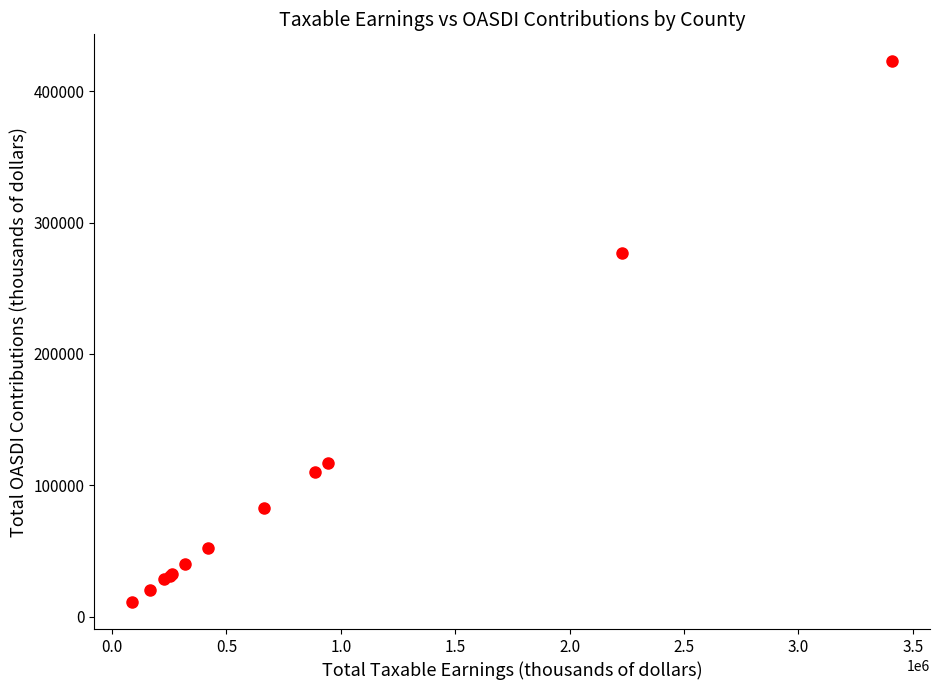

What Y value in the scatter plot is closest to 216905?

276447